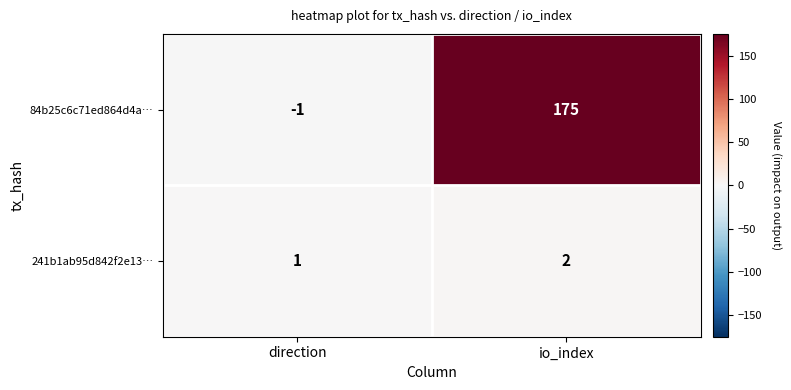

Reading right to left, transcribe all the data shown in this chart.

84b25c6c71ed864d4a…: 175	-1
241b1ab95d842f2e13…: 2	1